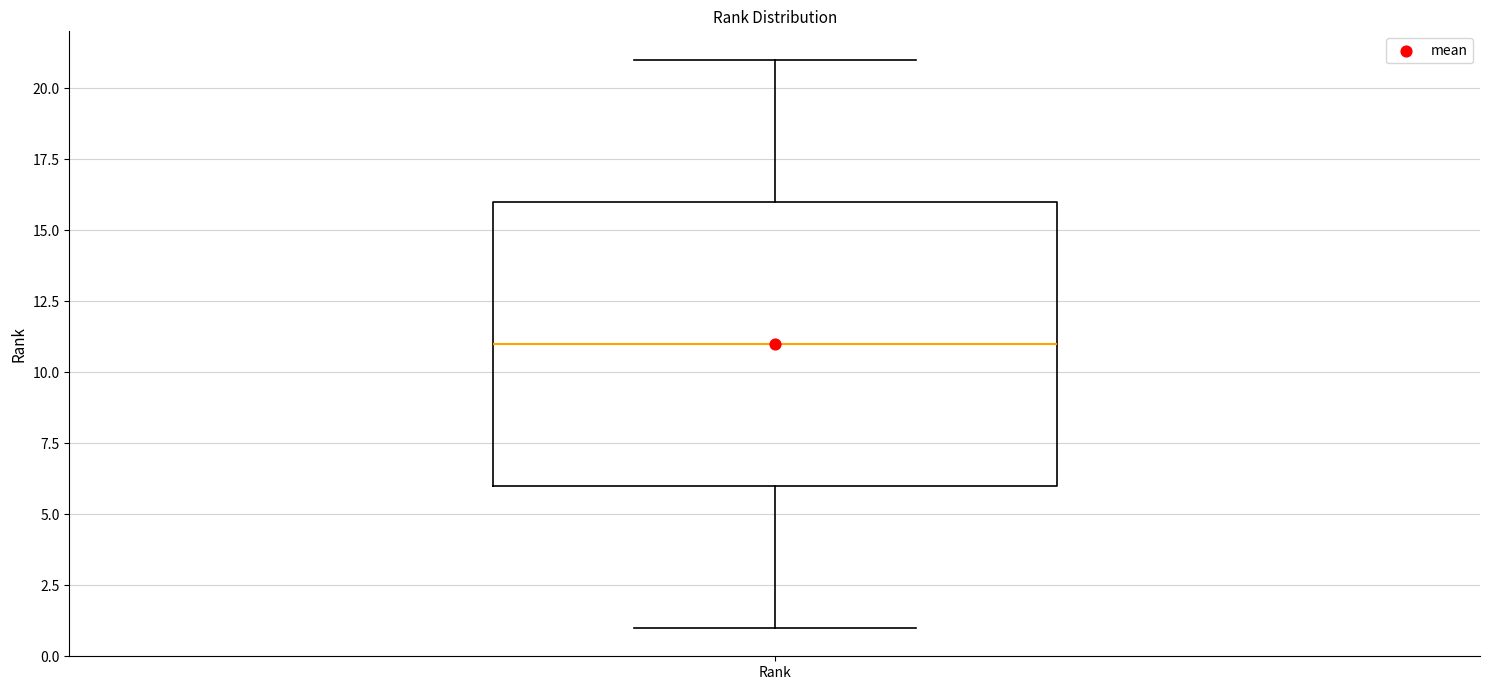

Transcribe this box plot: give where the median line is, the range the box spans, and where the two whiskers end, as read against the y-axis. The values are not printed on the chart, so give them approximately, as read against the axis.

median 11, box 6 to 16, whiskers 1 to 21